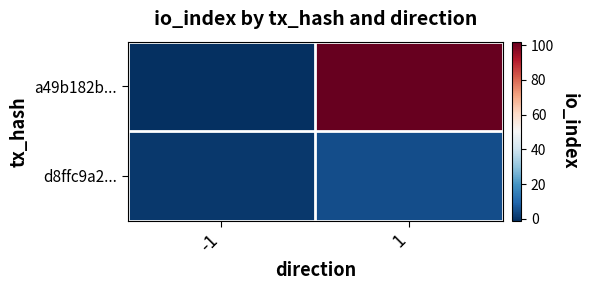

What is the smallest value displayed?

-1